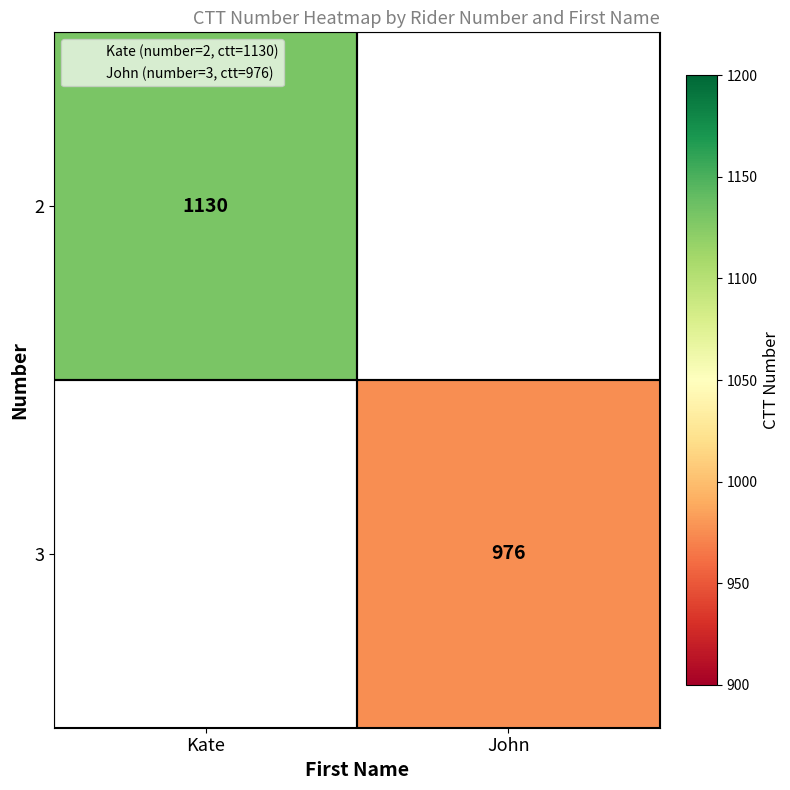

Count the number of data series in this chart.

2